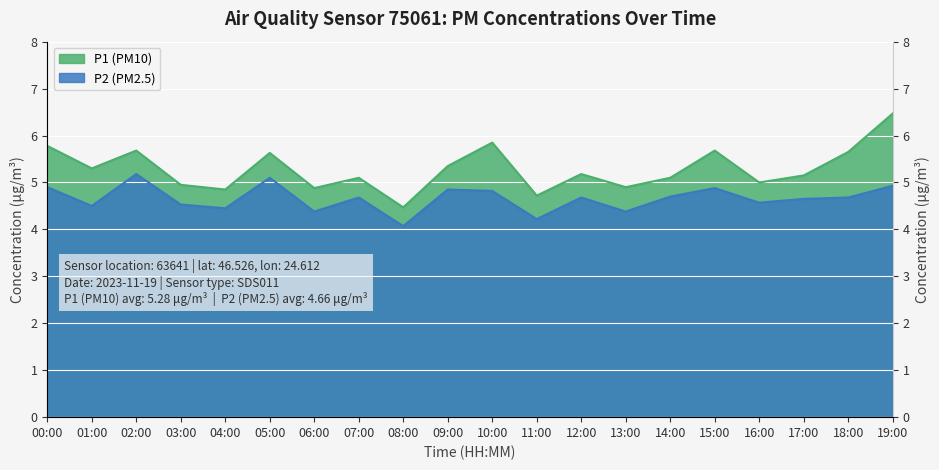

Reading left to right, extract all data points from this chart.

P1: 5.8	5.3	5.7	5.0	4.8	5.6	4.9	5.1	4.5	5.3	5.8	4.7	5.2	4.9	5.1	5.7	5.0	5.2	5.7	6.5
P2: 4.9	4.5	5.2	4.5	4.5	5.1	4.4	4.7	4.1	4.8	4.8	4.2	4.7	4.4	4.7	4.9	4.6	4.7	4.7	4.9